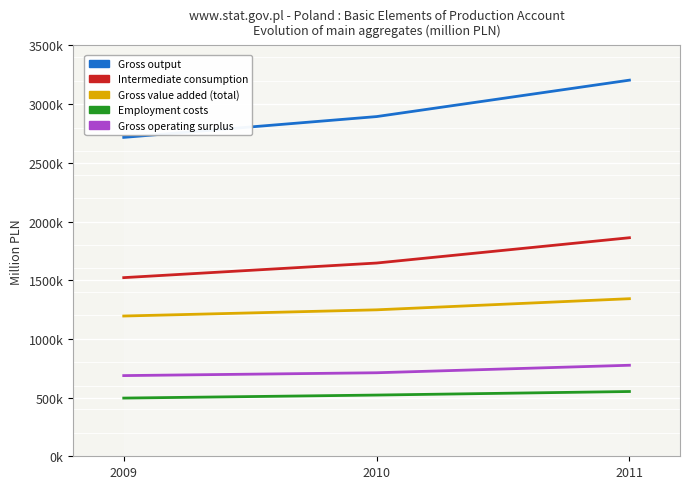

Rank the categories by Employment costs value from highest to lowest.

2011, 2010, 2009